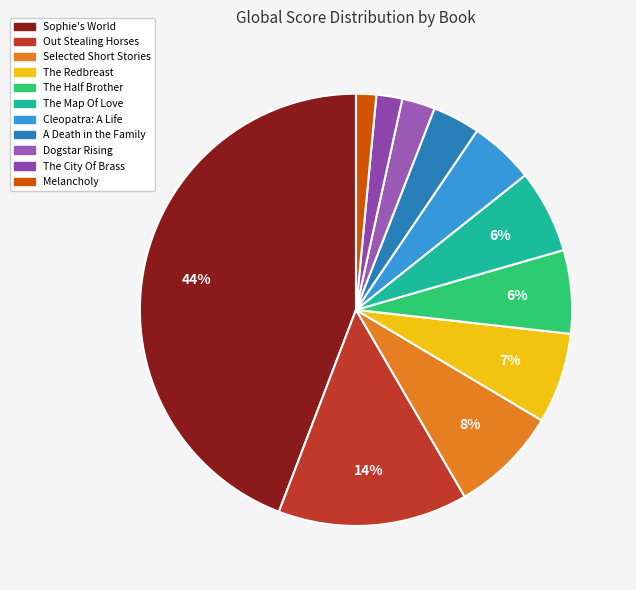

What percentage is the Out Stealing Horses slice, to the nearest percent?

14%